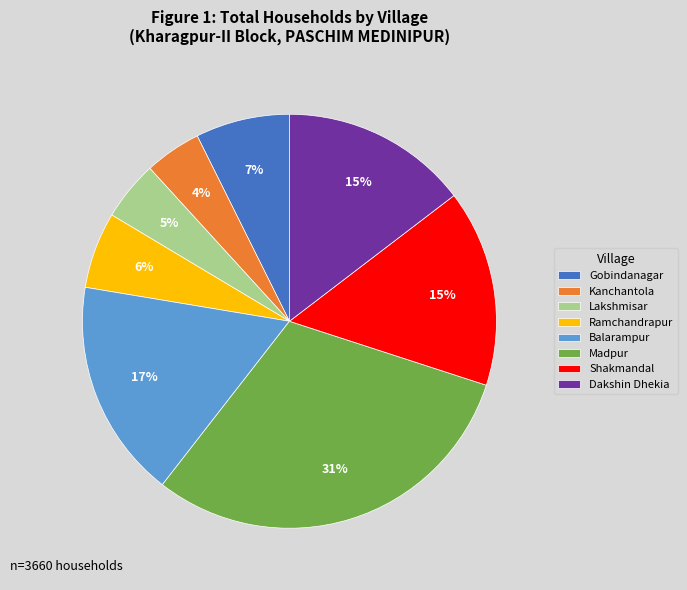

To the nearest percent, what is the combined percentage of Kanchantola and Dakshin Dhekia?

19%